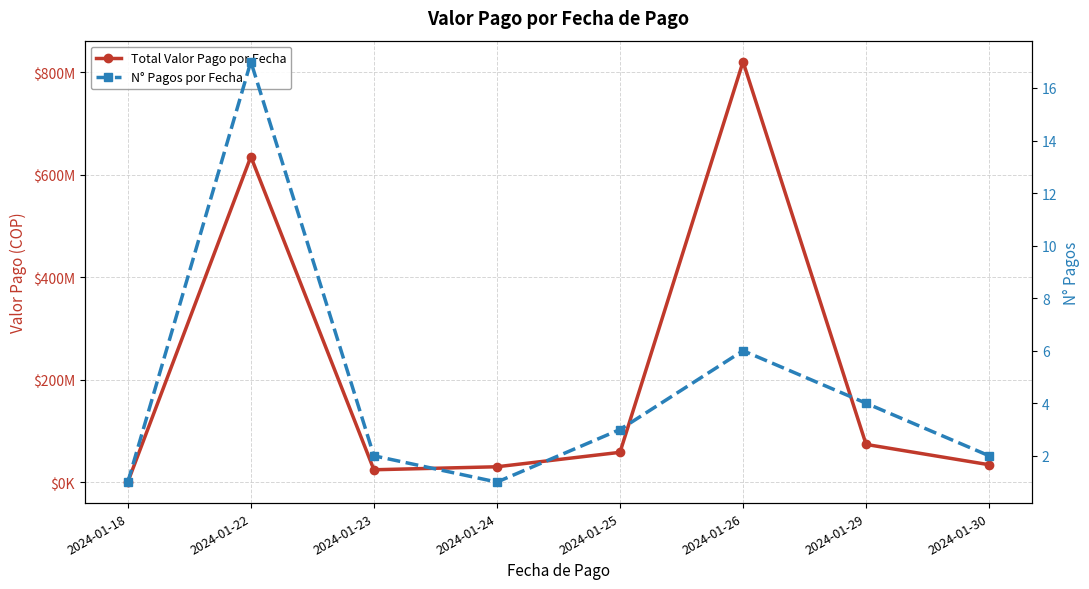

Where is the first local minimum for N° Pagos por Fecha?

2024-01-24